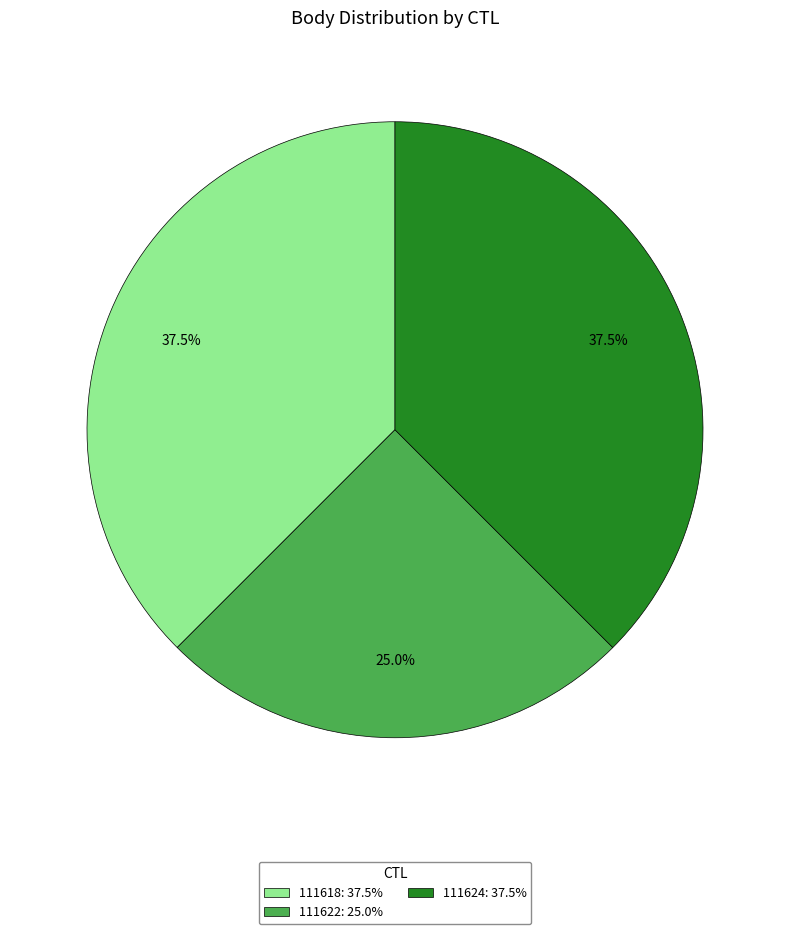

What portion of the pie excludes 111624?

62.5%